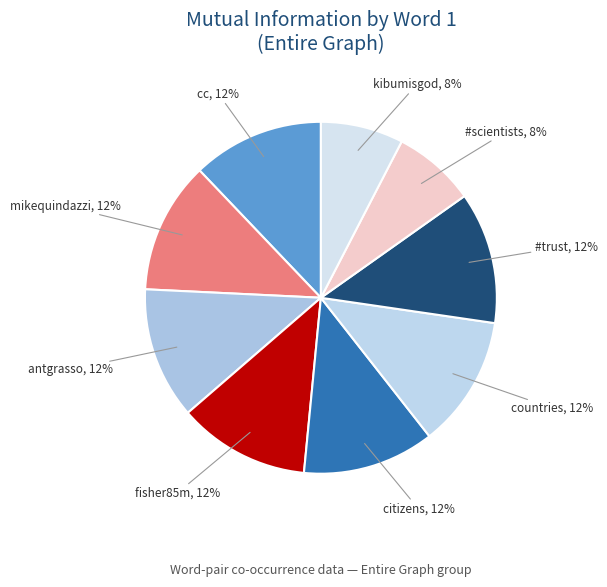

How many slices are in this pie chart?

9